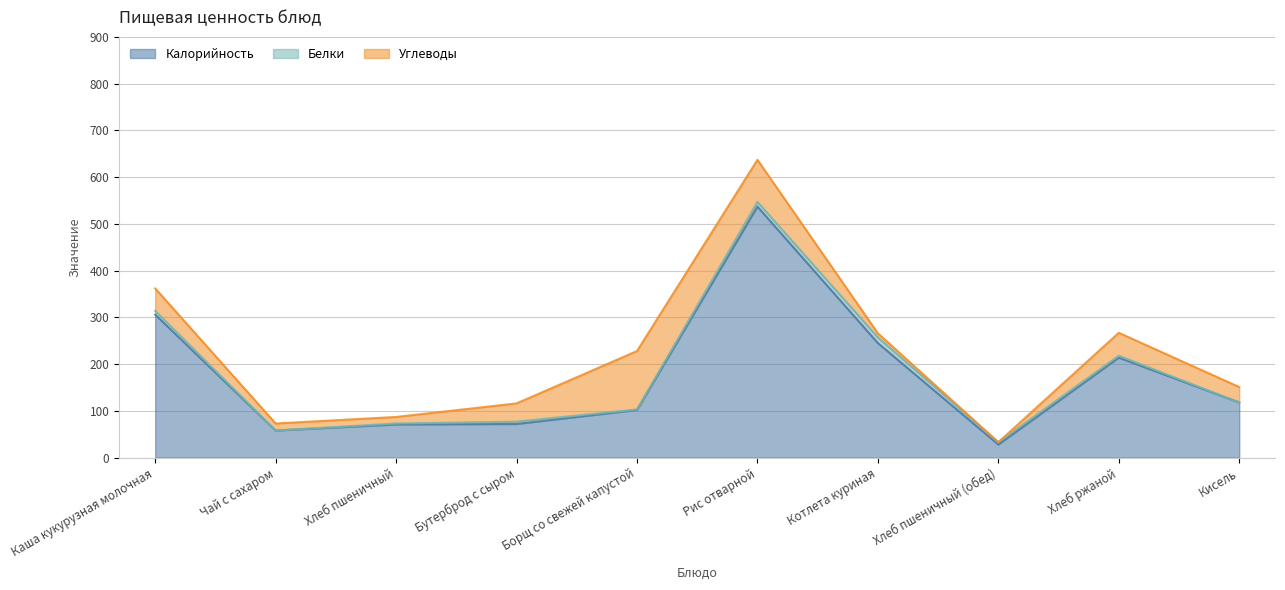

Reading right to left, extract all data points from this chart.

Калорийность: 118	214	28	245	537	102	72	71	58	306
Белки: 0	4	5	12	10	1	5	2	0	8
Углеводы: 33	49	0	9	90	125	39	14	15	48